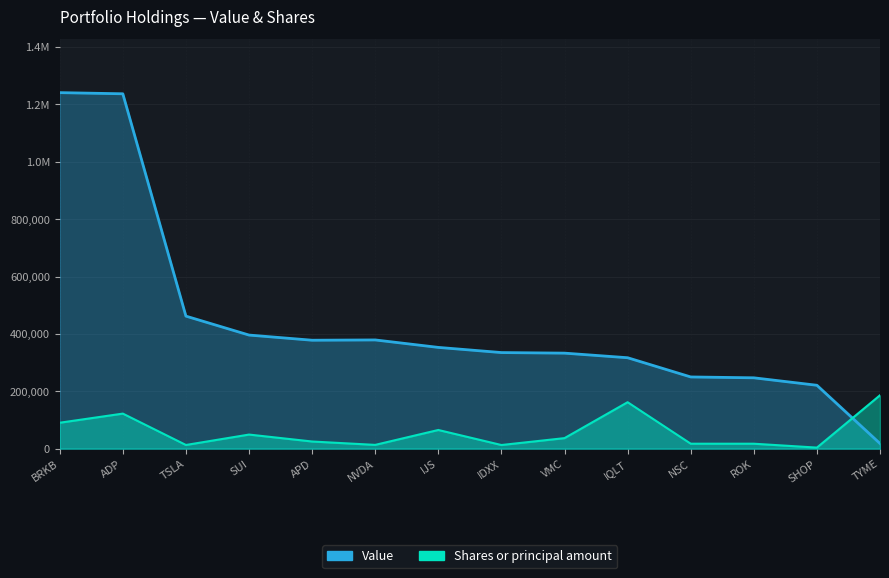

Which series has the widest spread of values?

Value